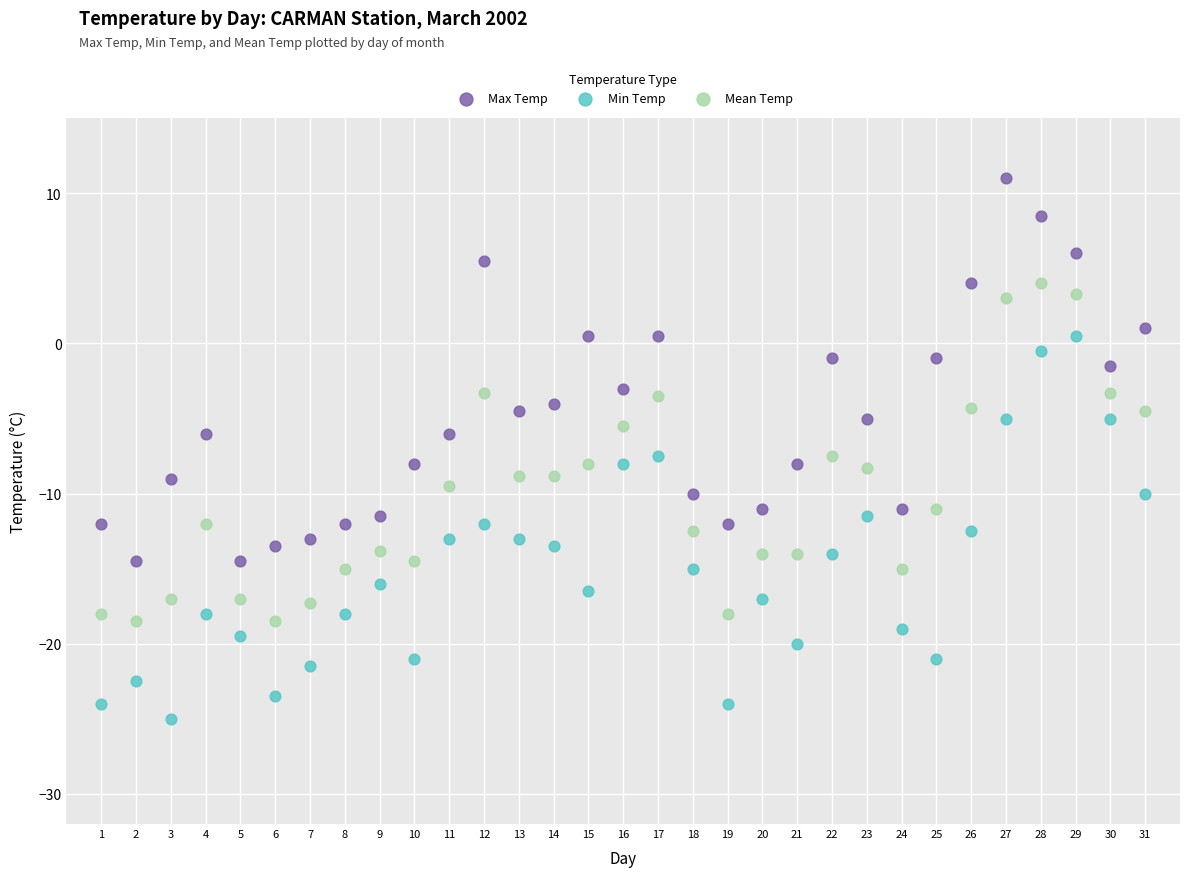

Which series reaches the maximum Y coordinate?

Max Temp